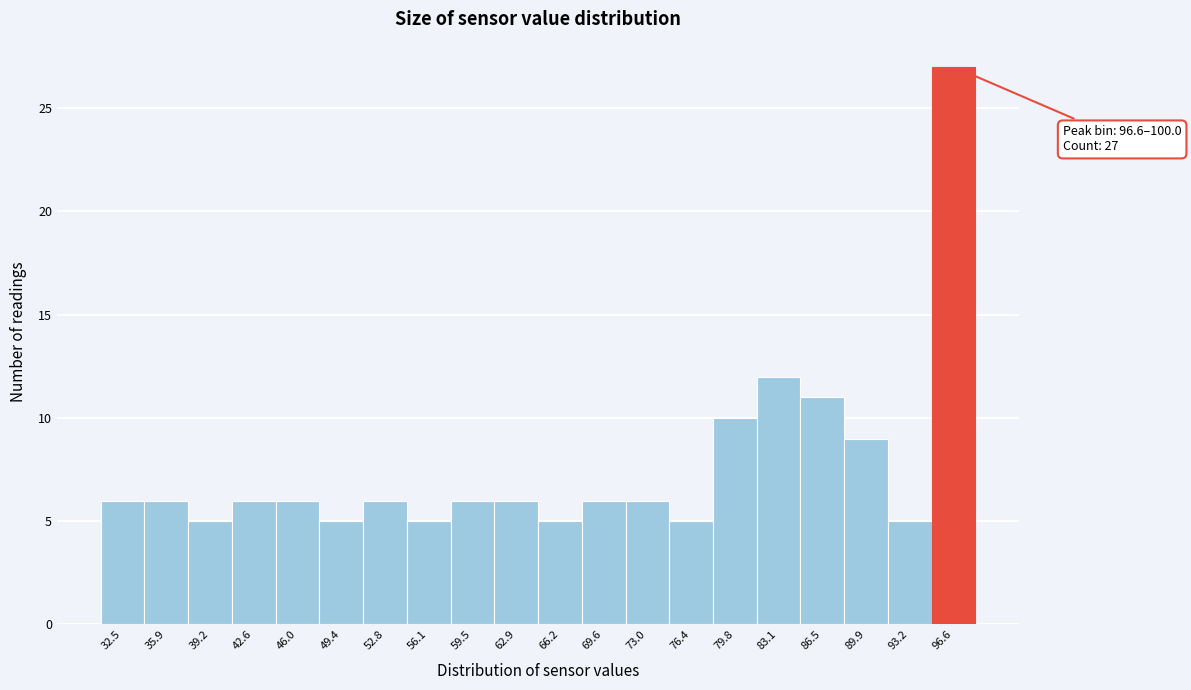

Reading left to right, list all the values displayed in this chart.

32.5=6	35.9=6	39.2=5	42.6=6	46.0=6	49.4=5	52.8=6	56.1=5	59.5=6	62.9=6	66.2=5	69.6=6	73.0=6	76.4=5	79.8=10	83.1=12	86.5=11	89.9=9	93.2=5	96.6=27